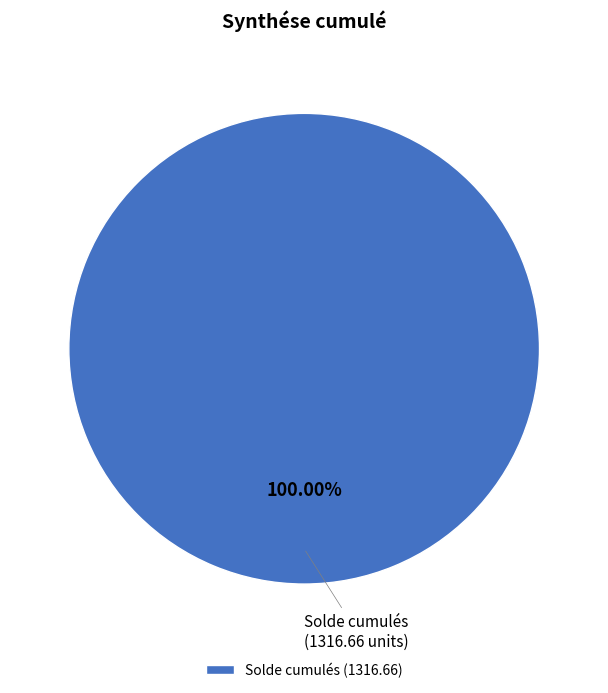

Rank the categories by value from lowest to highest.

Solde cumulés (1316.66)